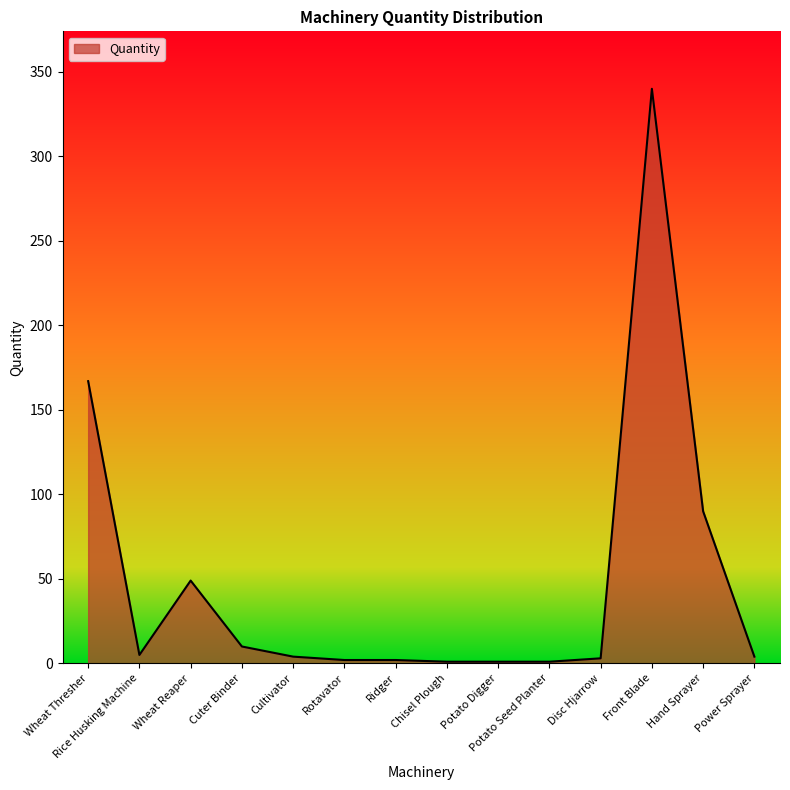

Between Wheat Thresher and Cultivator, which is larger?

Wheat Thresher